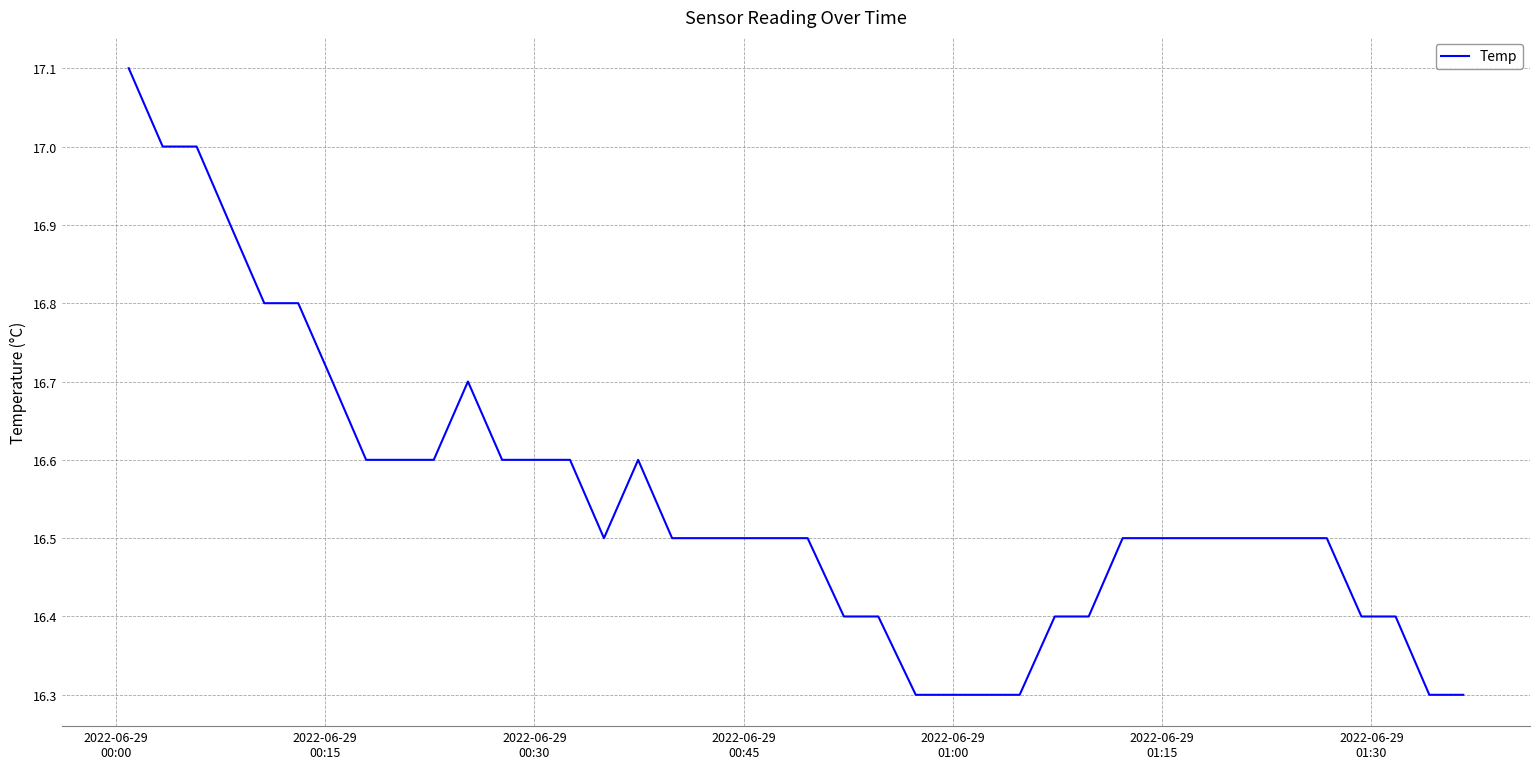

What is the difference between the maximum and minimum values?

0.8